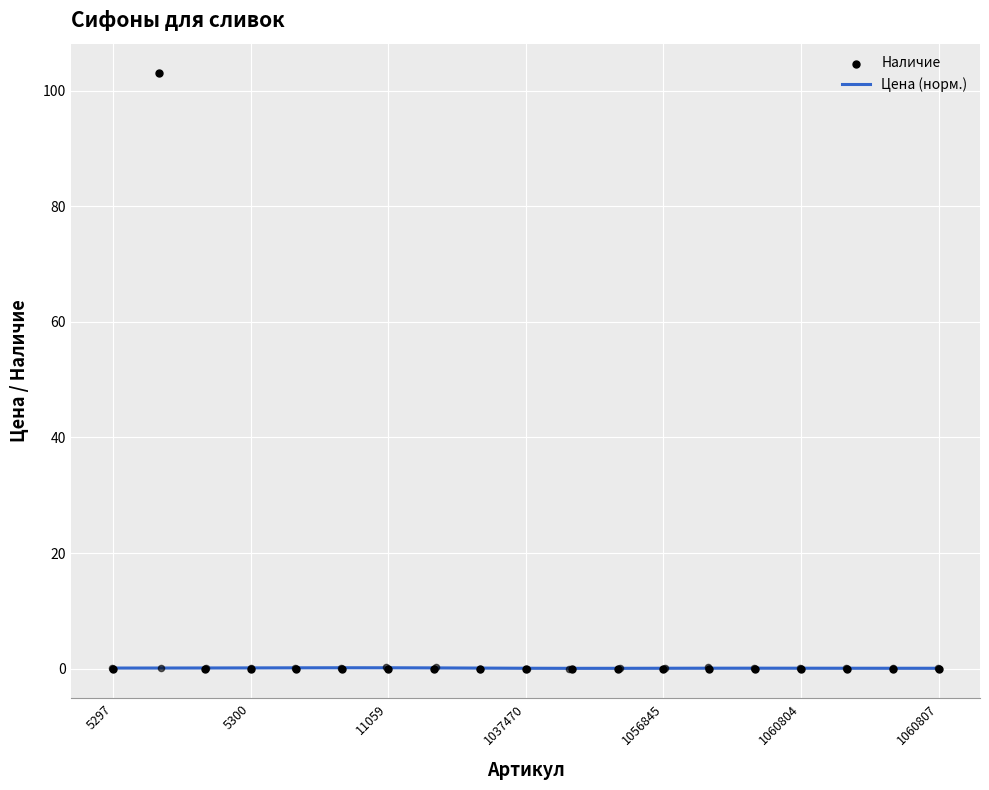

Which series has the largest total across all categories?

Наличие